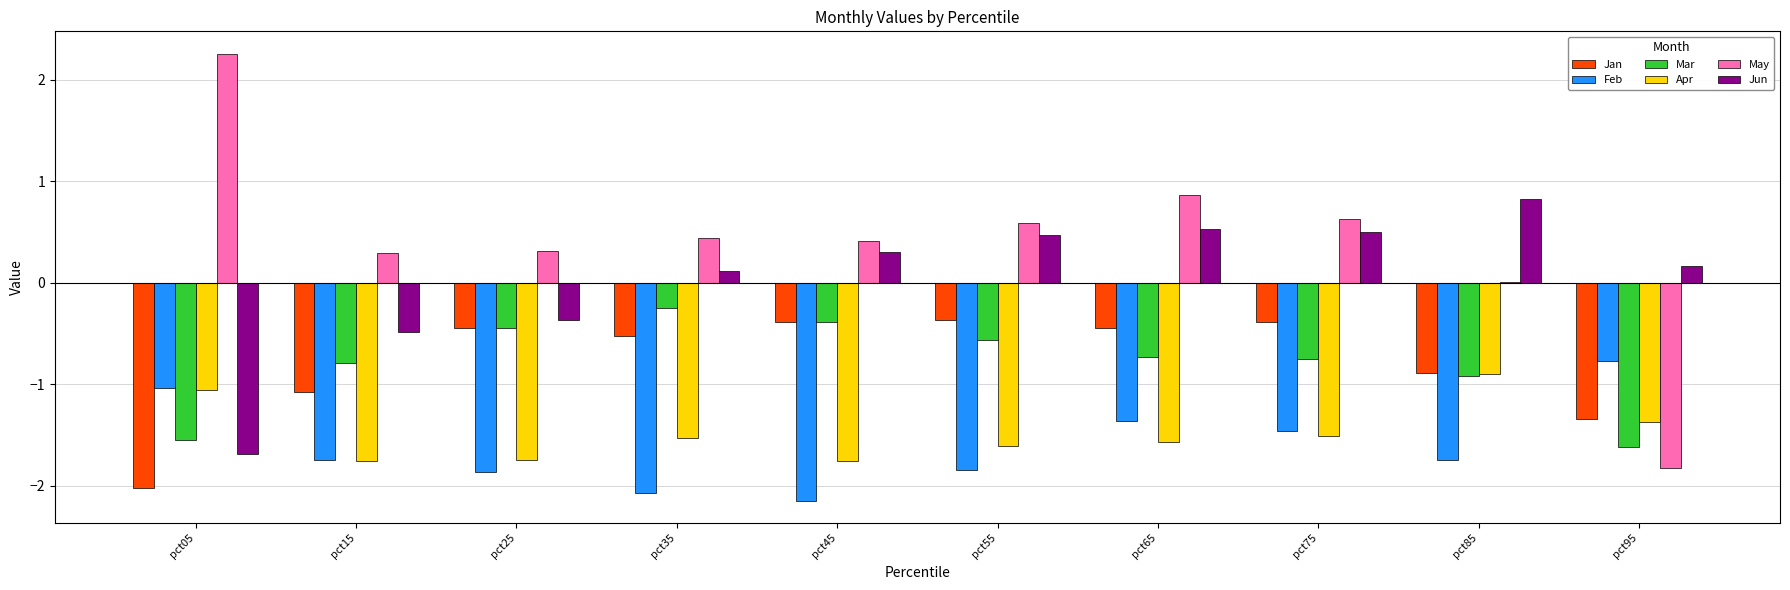

The value of Jan at pct25 is -0.4. True or false?

True